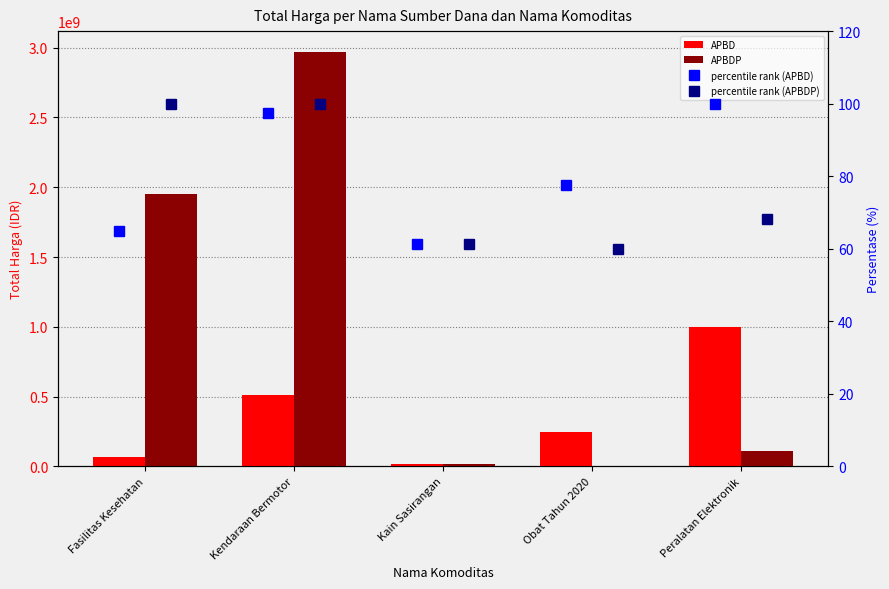

Reading left to right, transcribe all the data shown in this chart.

APBD: 66244145.0	514616300.0	18900000.0	242613110.0	1000267000.0
APBDP: 1951797940.0	2970562000.0	19175000.0	0.0	112103800.0
percentile rank (APBD): 64.8	97.3	61.4	77.6	100.0
percentile rank (APBDP): 100.0	100.0	61.4	60.0	68.1